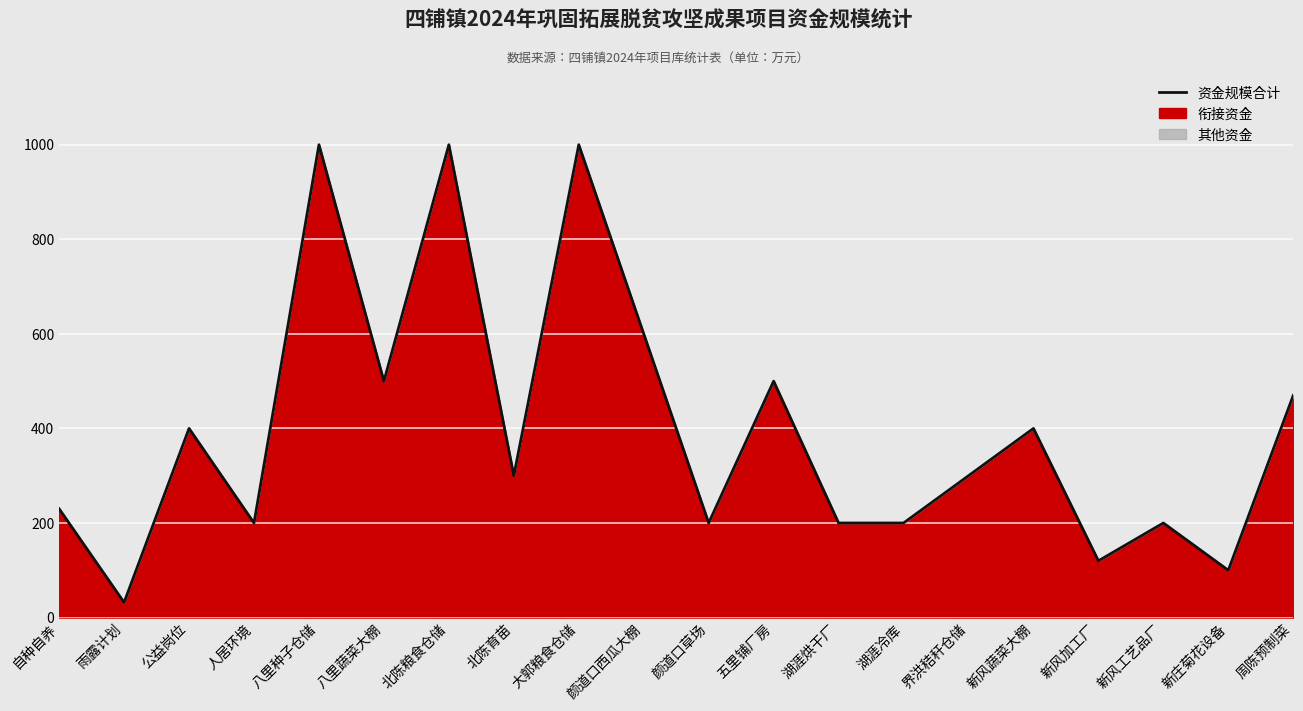

What is the label of the 5th point from the left?

八里种子仓储